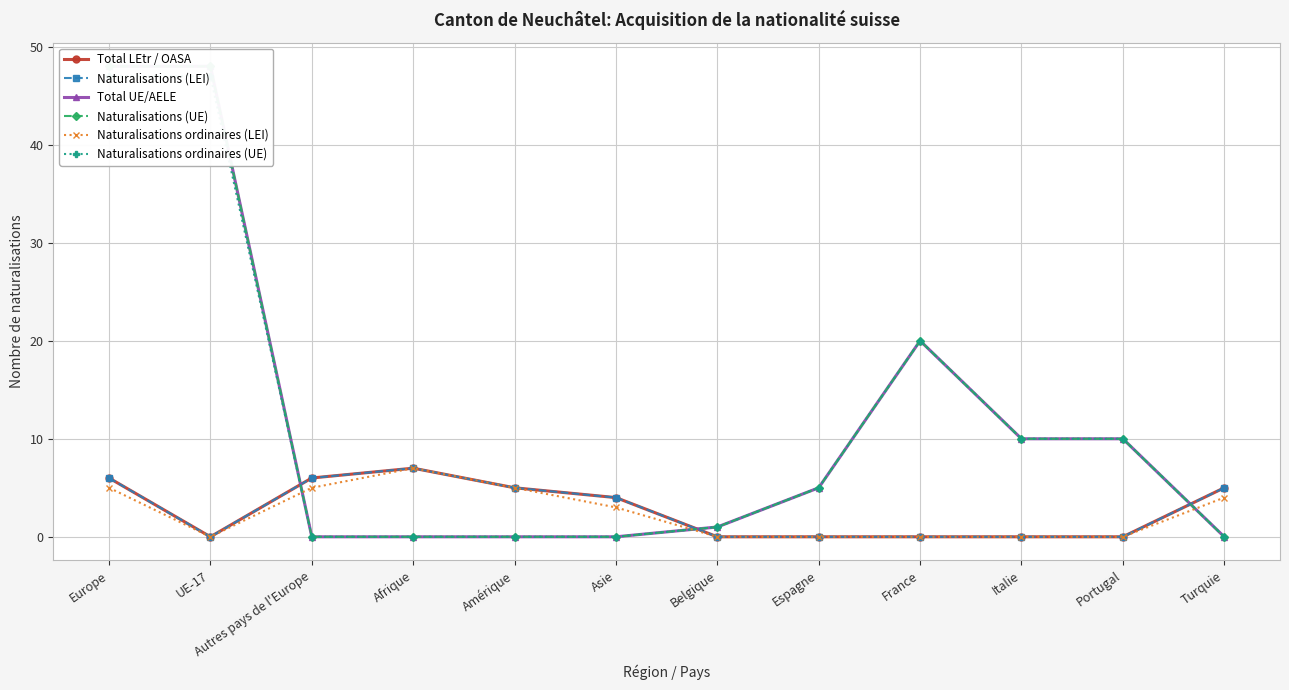

What is the difference between the maximum and minimum values in the Total LEtr / OASA series?

7